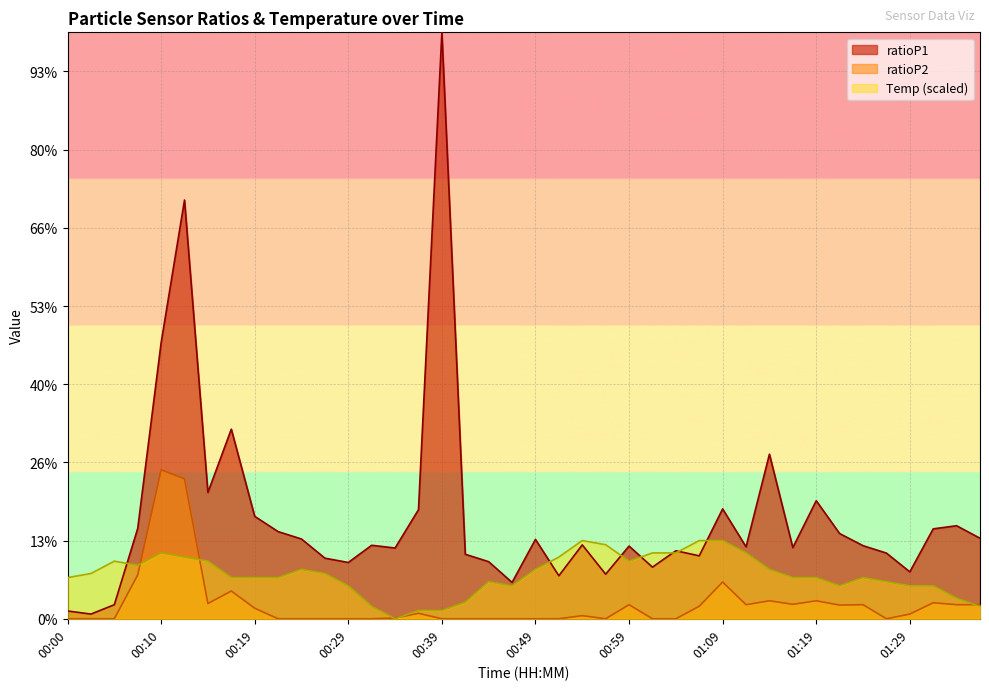

At which label is ratioP2 closest to 1?

01:09